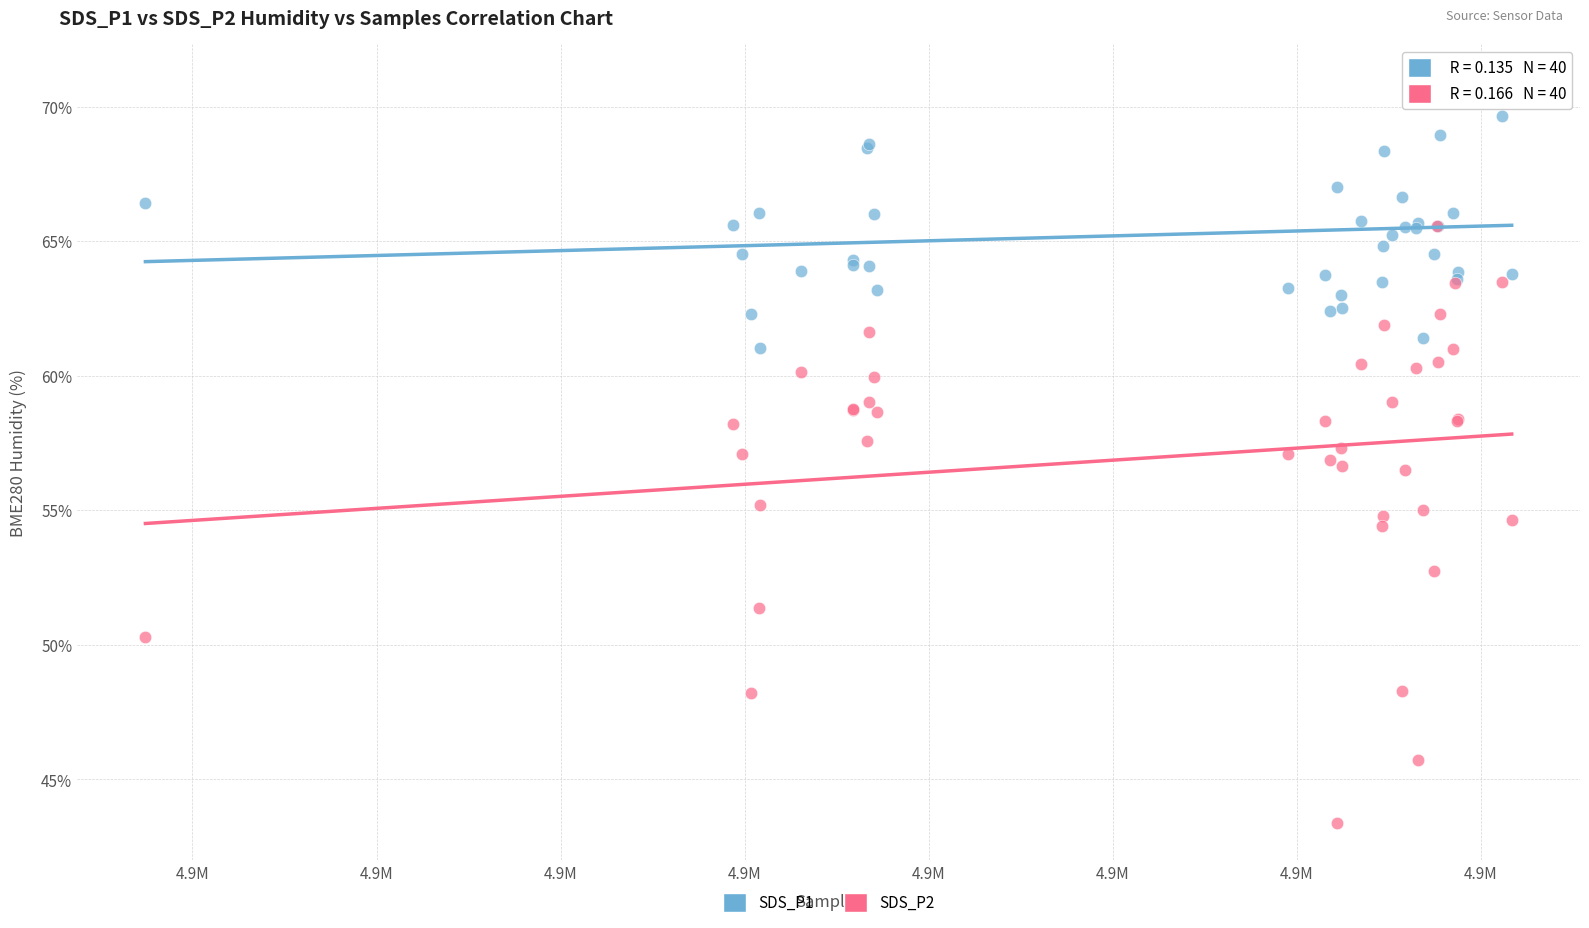

Which series reaches the maximum Y coordinate?

SDS_P1